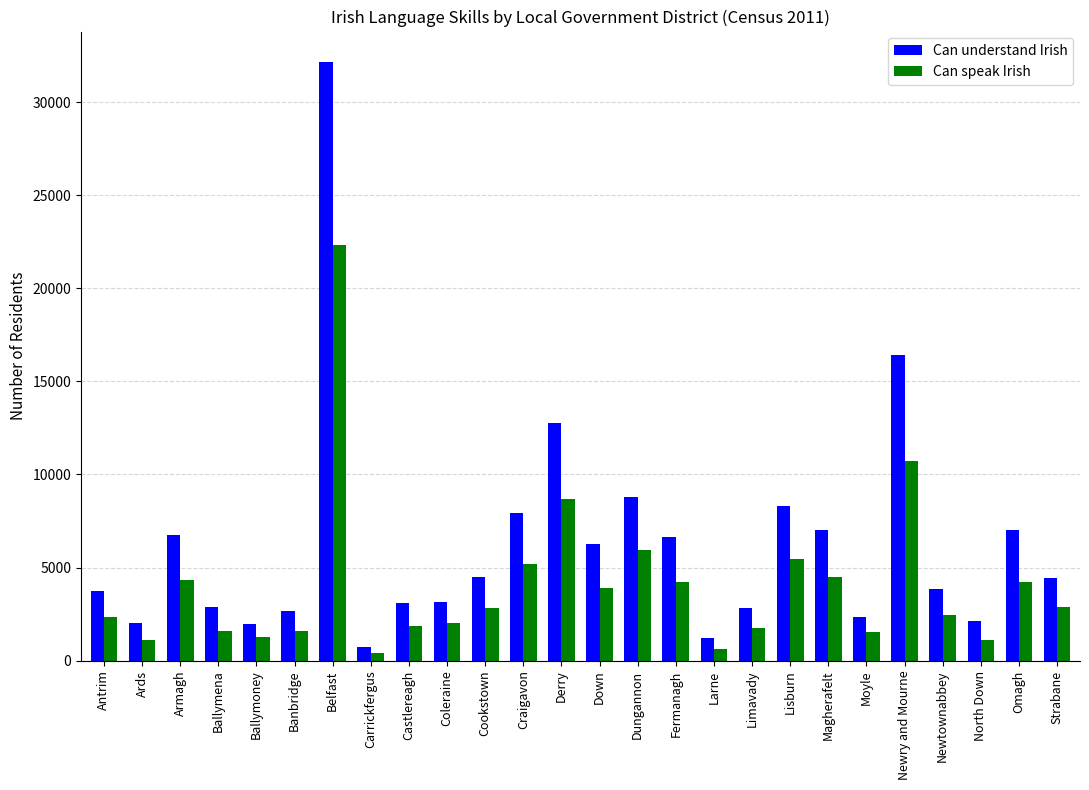

List the series in order of their overall mean, lowest first.

Can speak Irish, Can understand Irish